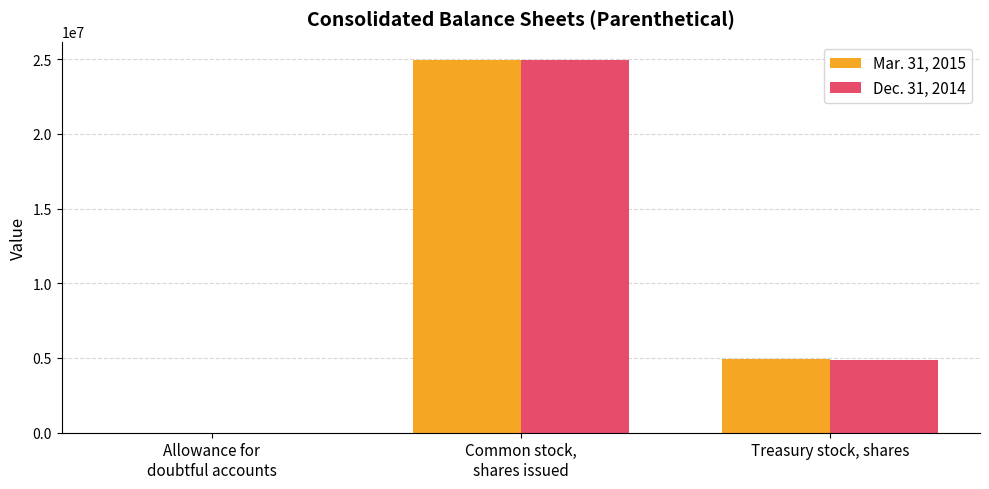

Reading left to right, transcribe all the data shown in this chart.

Mar. 31, 2015: 1680	24934981	4904495
Dec. 31, 2014: 1258	24934981	4842621